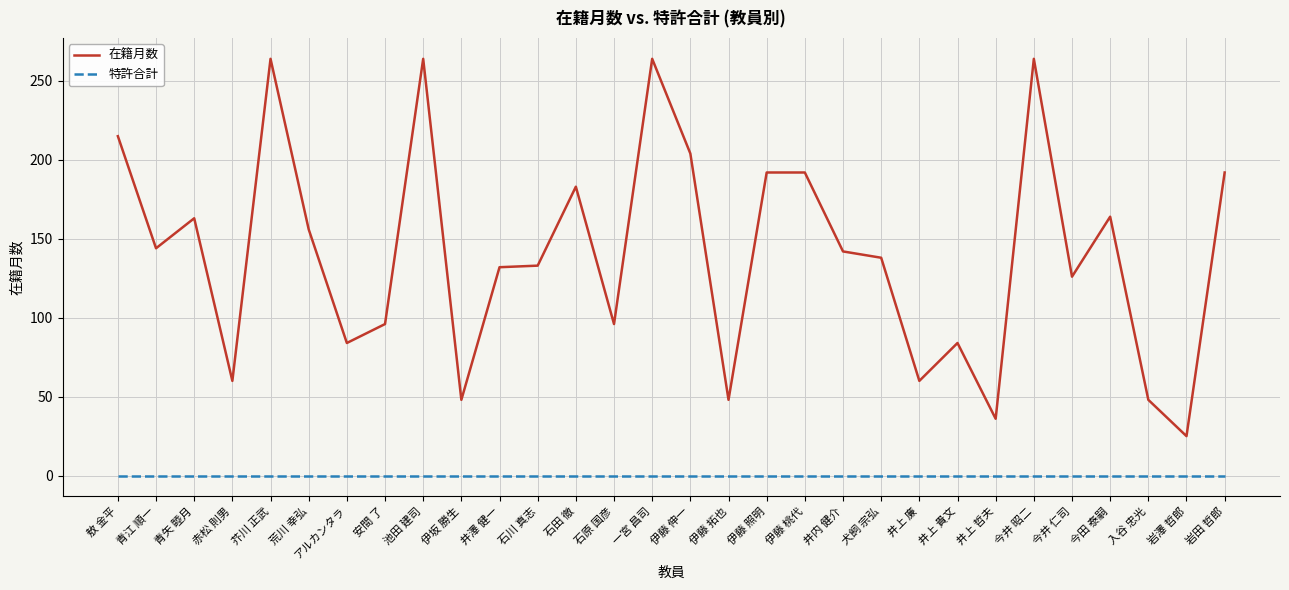

Read the 在籍月数 value at 青矢 睦月.

163